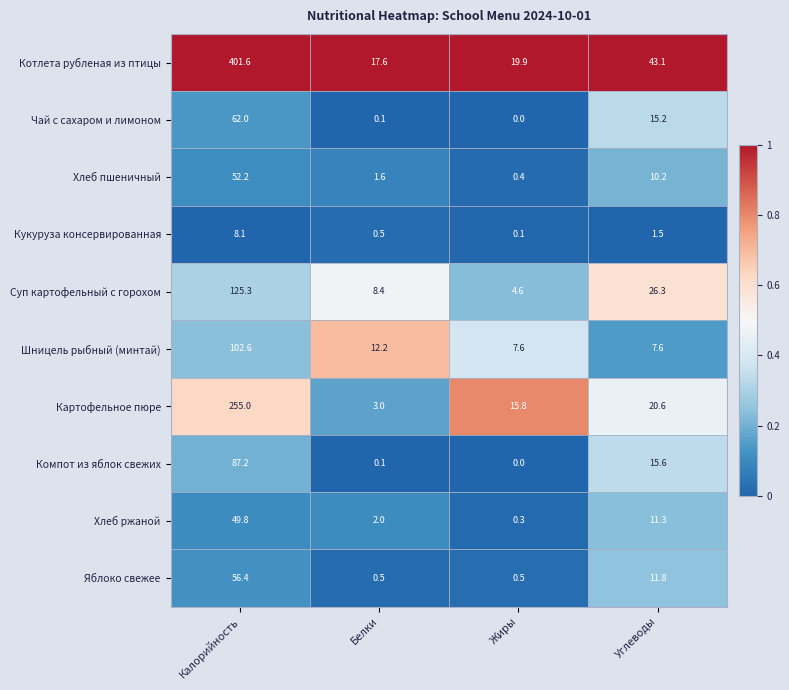

What is the difference between the second highest and second lowest values in the Яблоко свежее series?

11.3